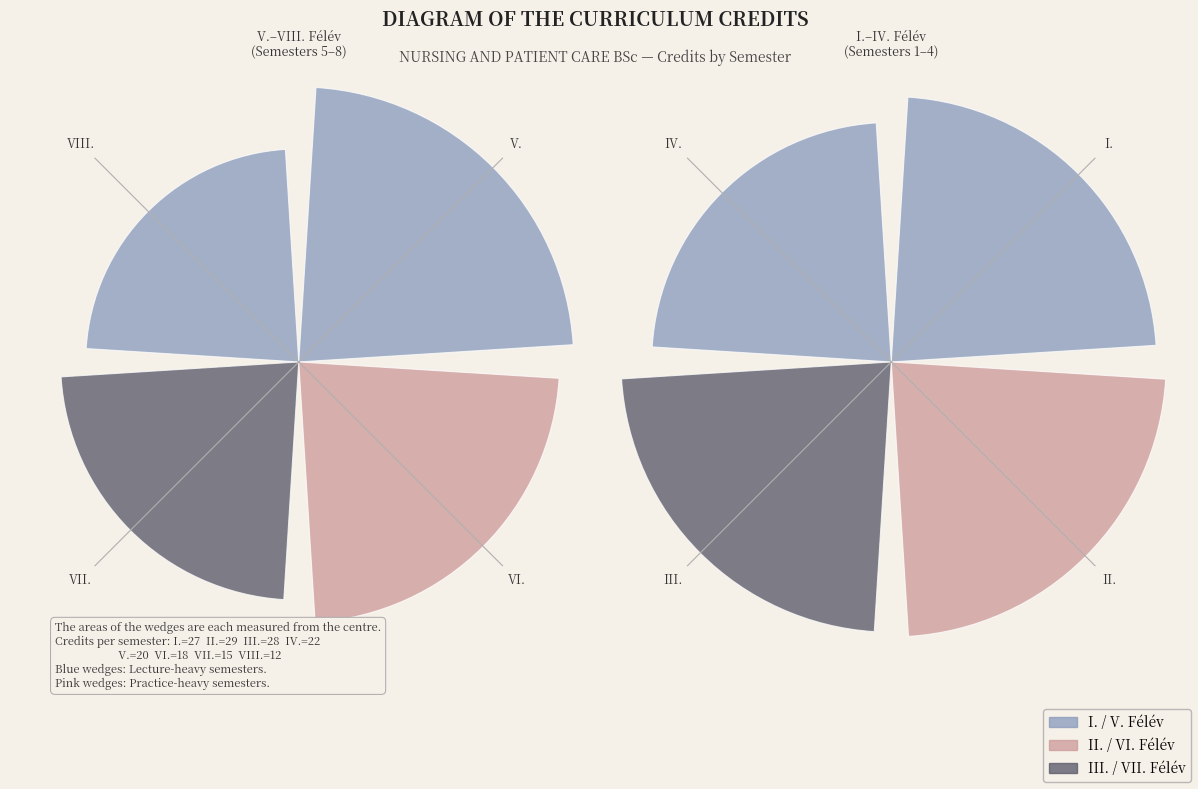

Is it true that III. is 10% of the pie?

False